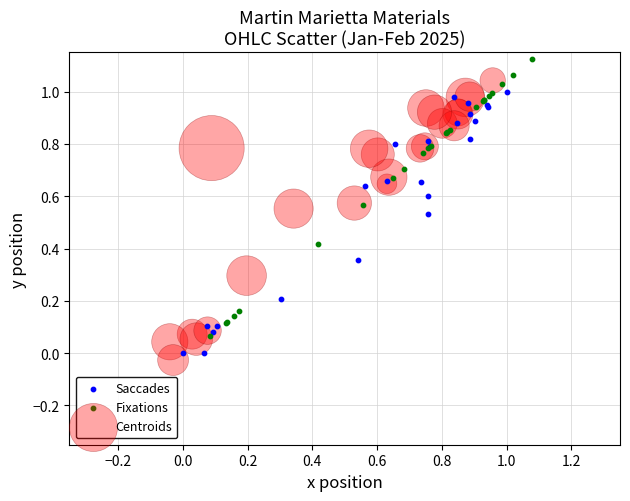

Which series reaches the maximum Y coordinate?

Fixations